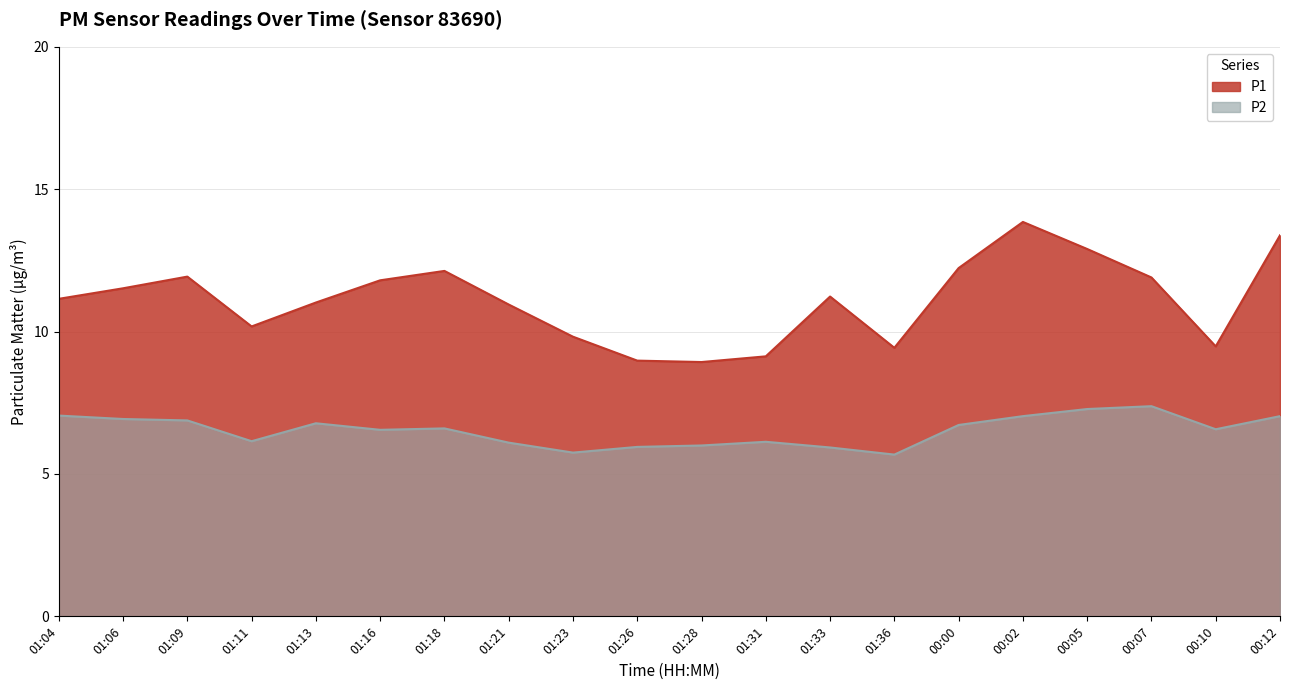

What are all the series names shown in the legend?

P1, P2